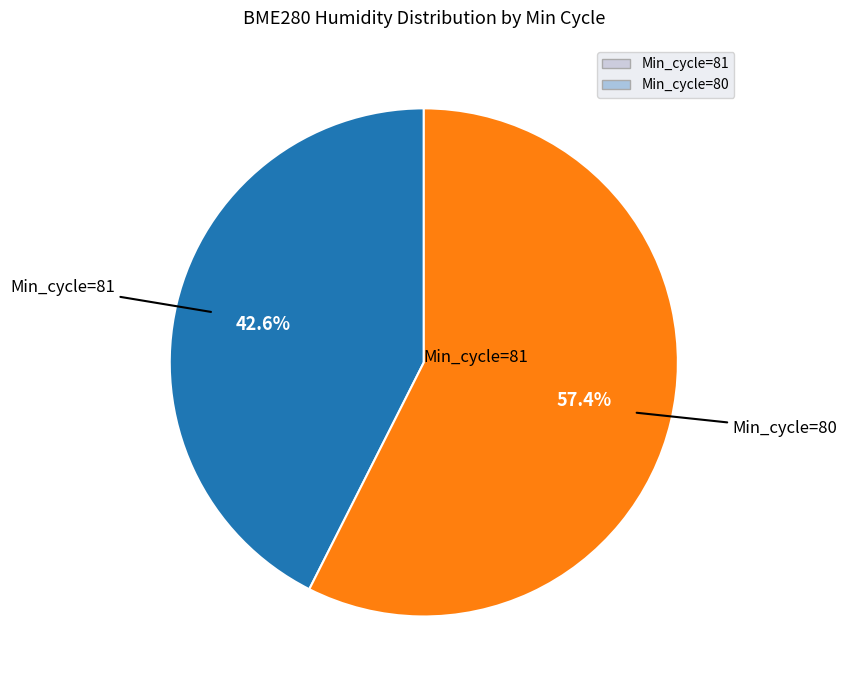

Is there any slice that represents more than half of the pie?

Yes